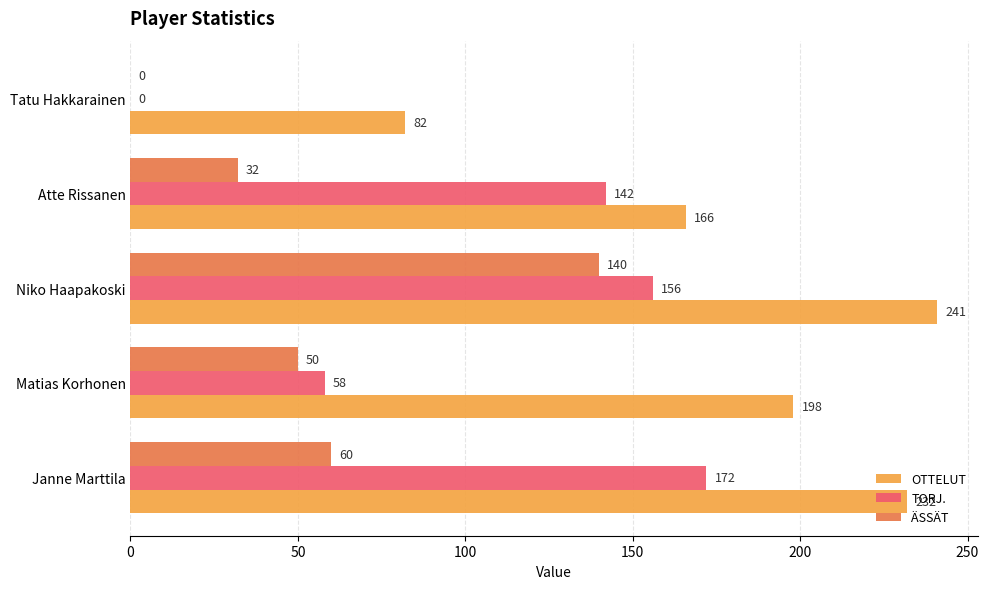

True or false: OTTELUT has a value of 127 at Janne Marttila.

False